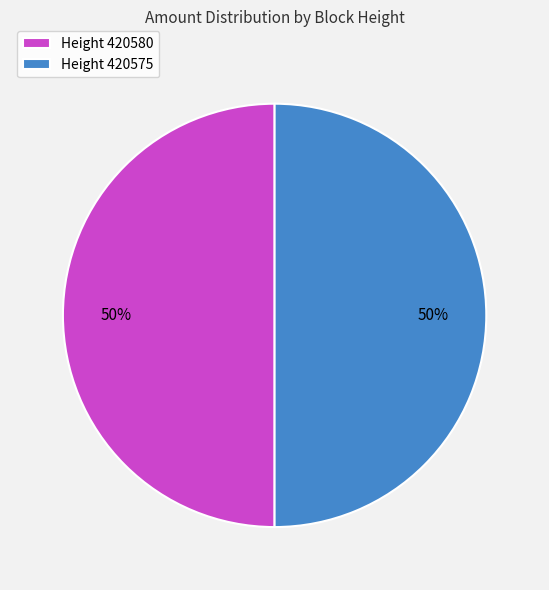

What is the ratio of the value at Height 420575 to the value at Height 420580?

1.0